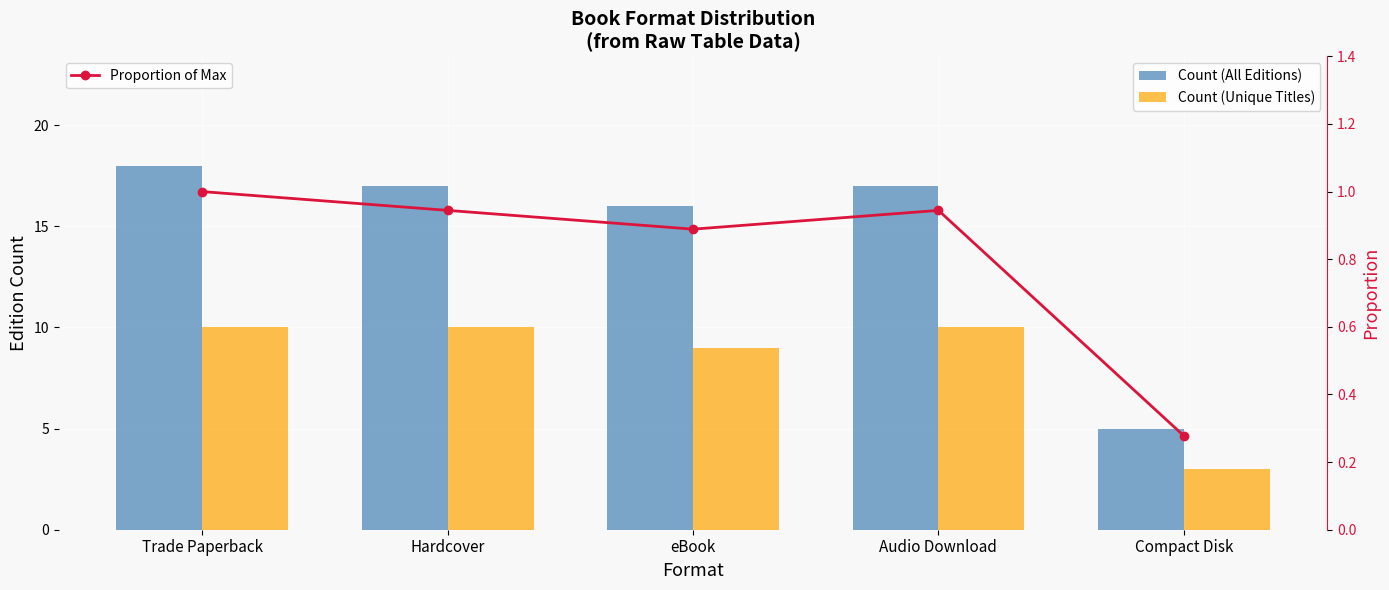

Which category has the highest value in the Count (All Editions) series?

Trade Paperback